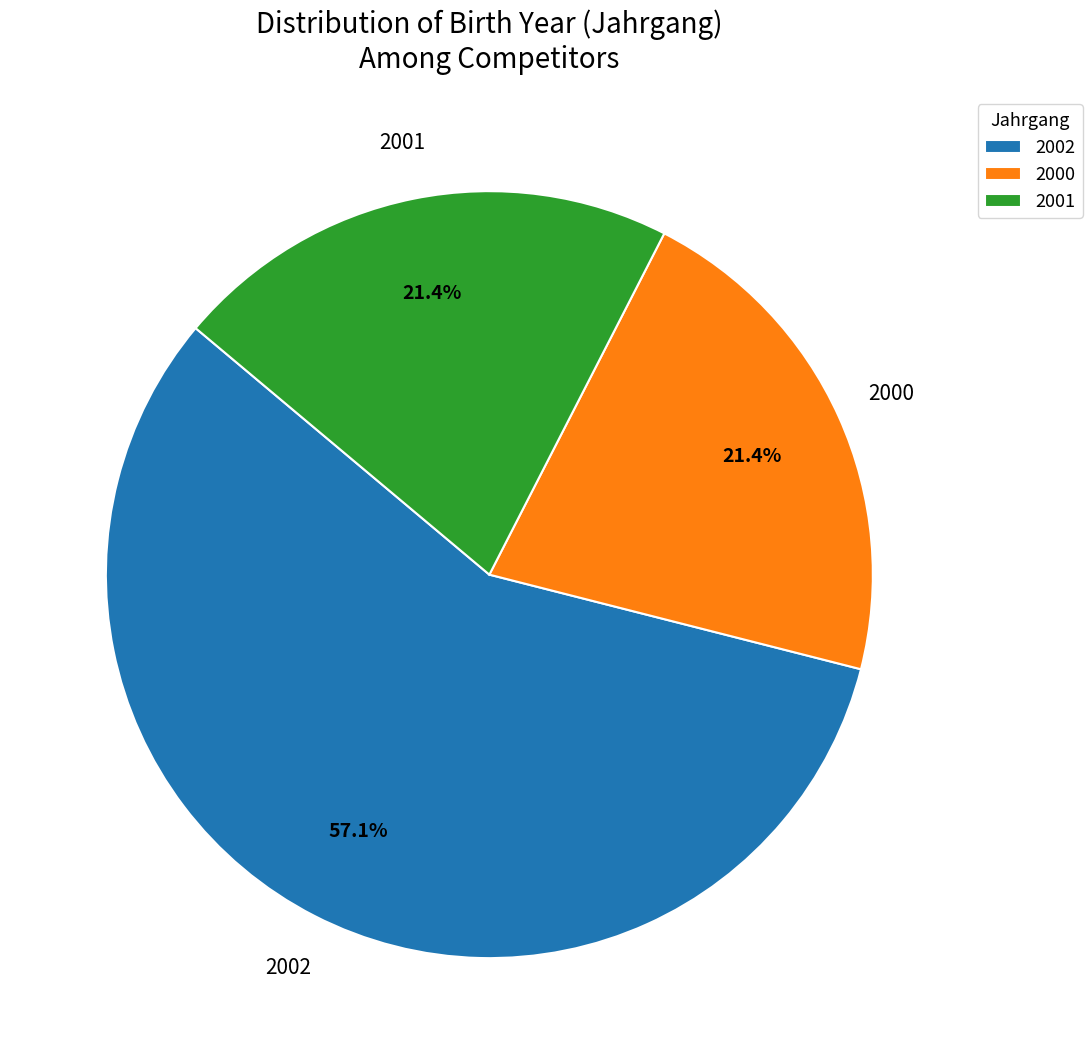

Which slice is the largest?

2002